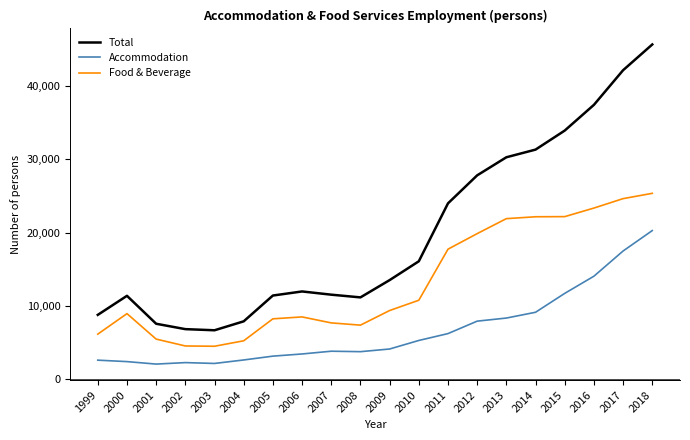

What is the sum of the Accommodation values at 2016 and 2012?

22017